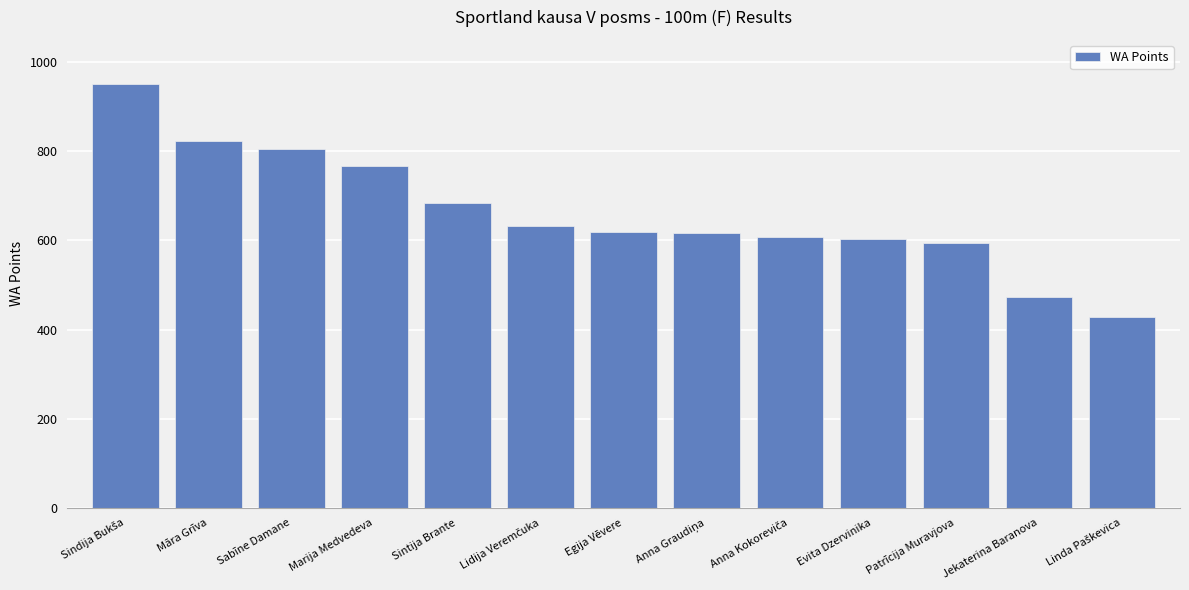

What is the change in value from Marija Medvedeva to Egija Vēvere?

-148